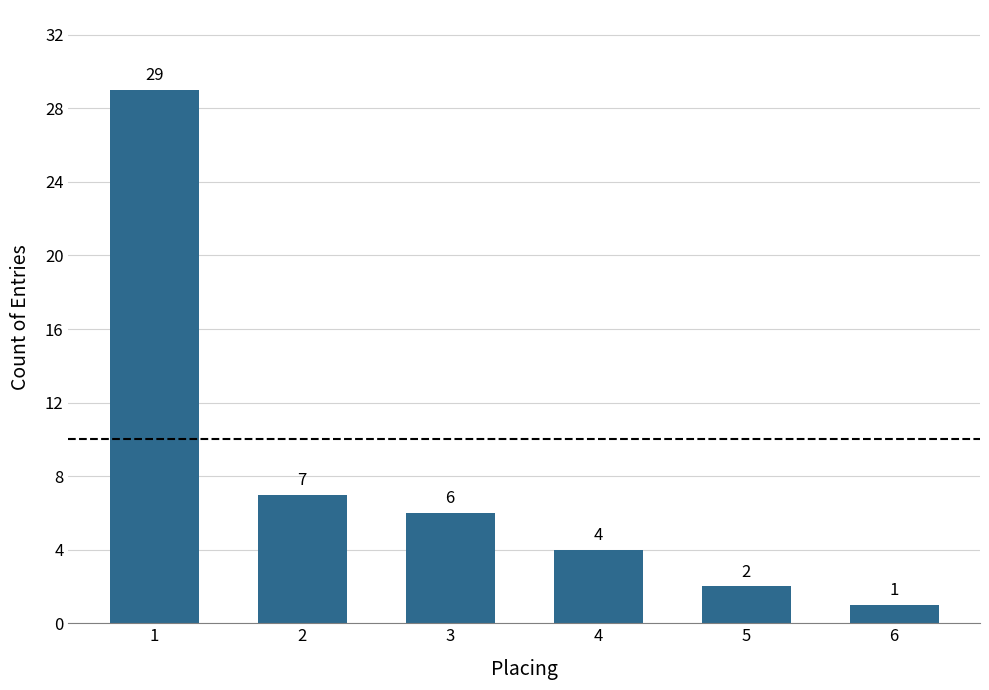

What value does the data have at 3, to the nearest 10?

10